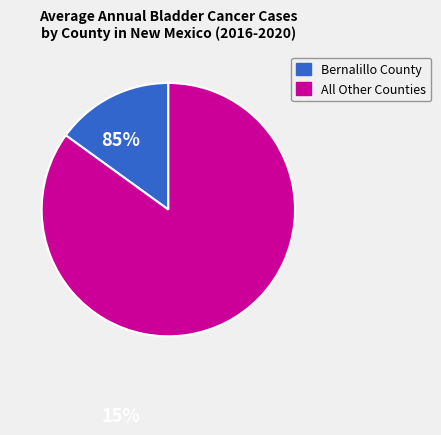

Is there any slice that represents more than half of the pie?

Yes